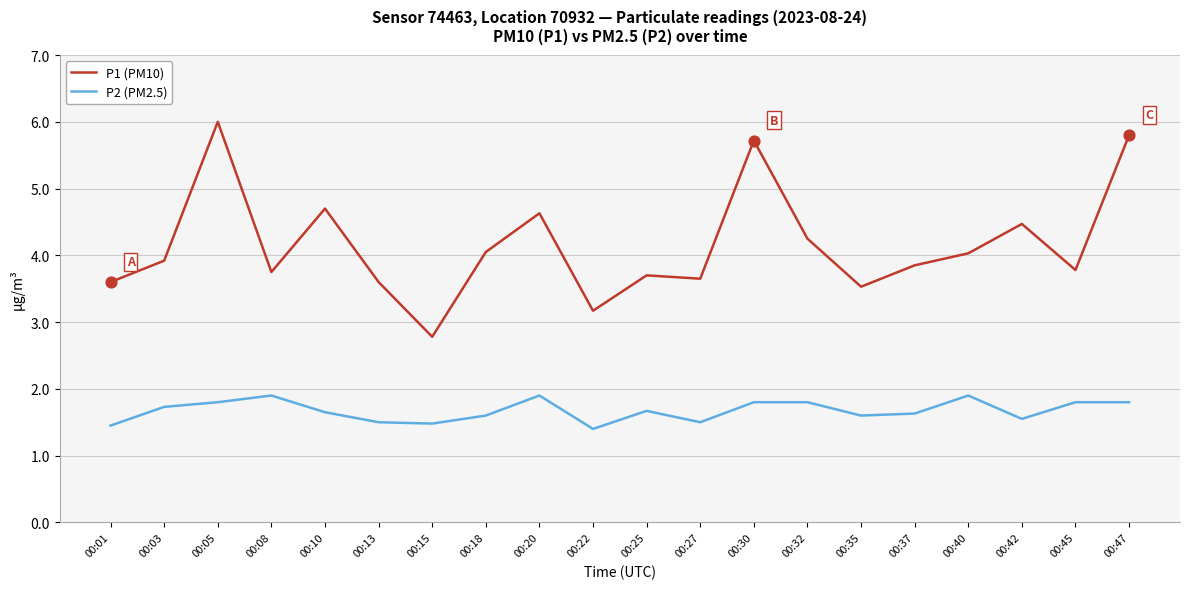

What is the difference between the highest and lowest values at 00:30?

3.9